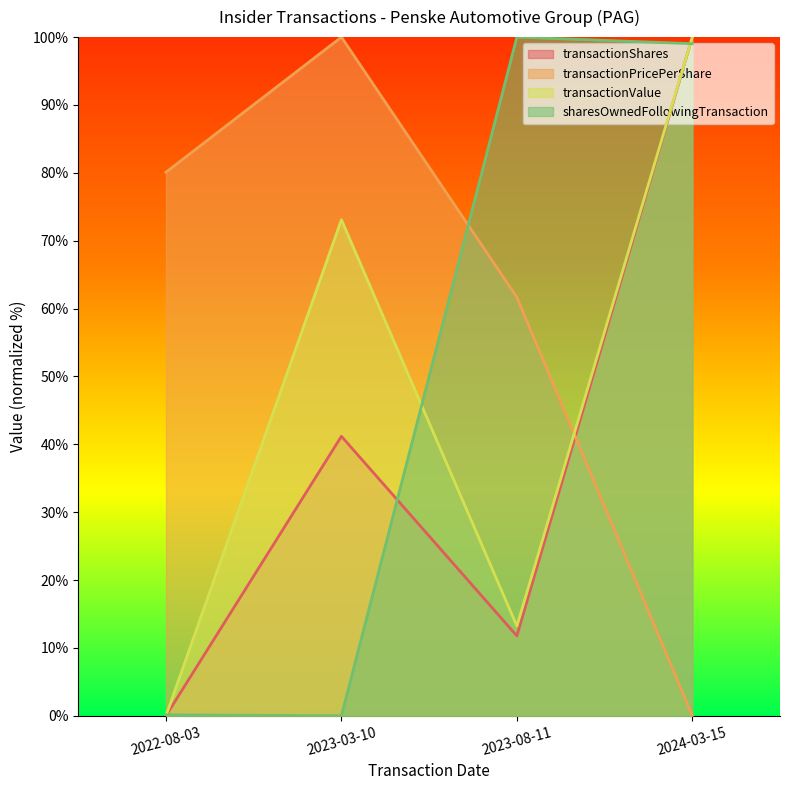

What are all the series names shown in the legend?

transactionShares, transactionPricePerShare, transactionValue, sharesOwnedFollowingTransaction